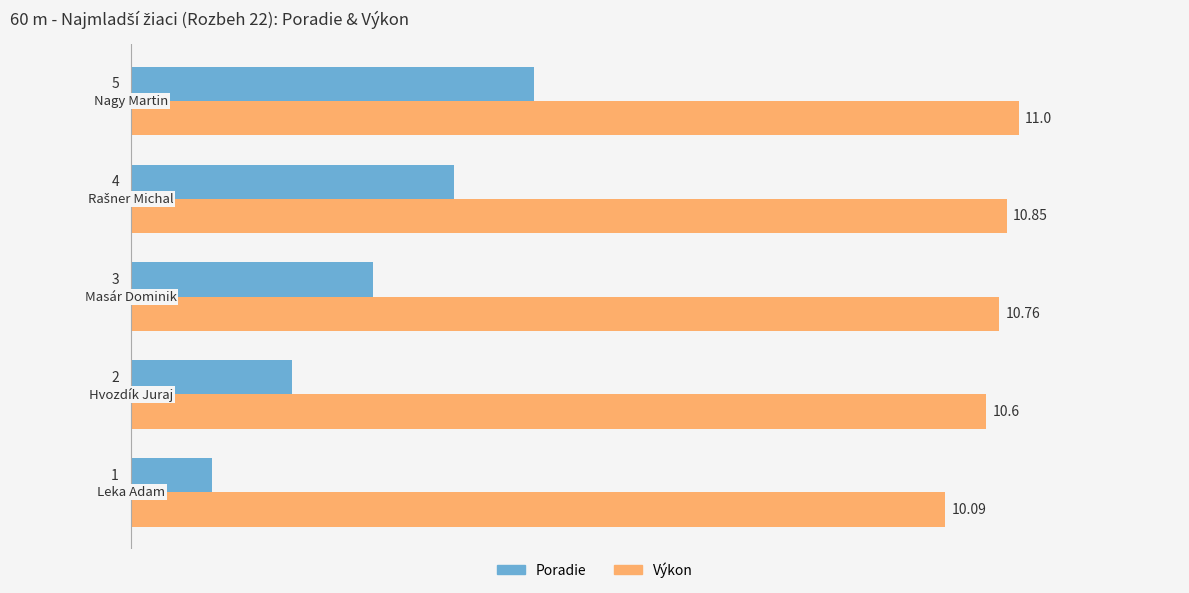

How many data points does each series have?

5